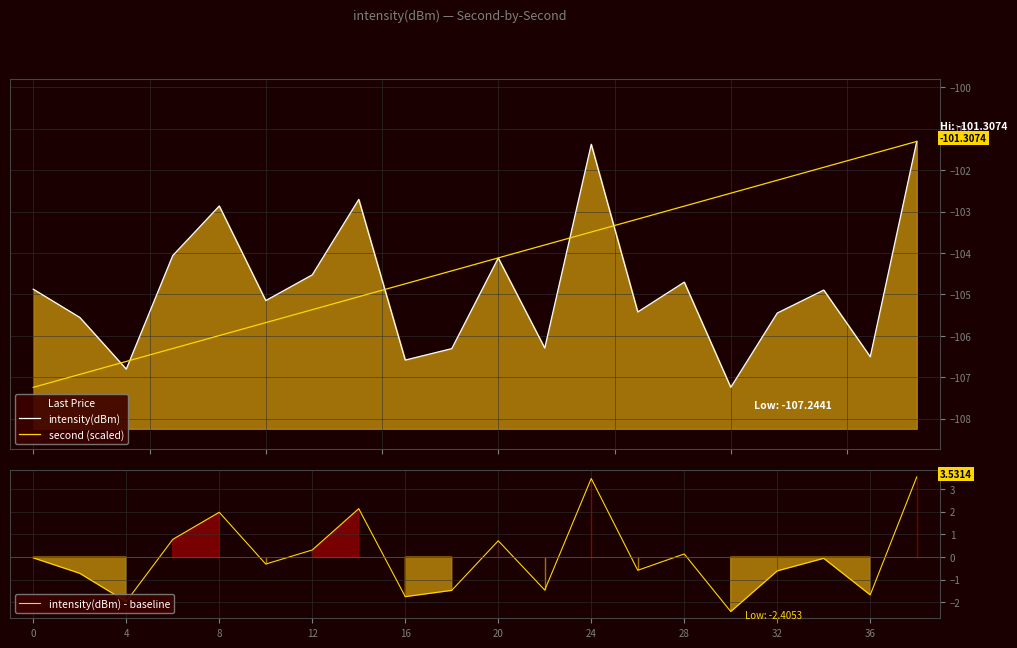

What is the highest value of the intensity(dBm) - baseline series?

3.5